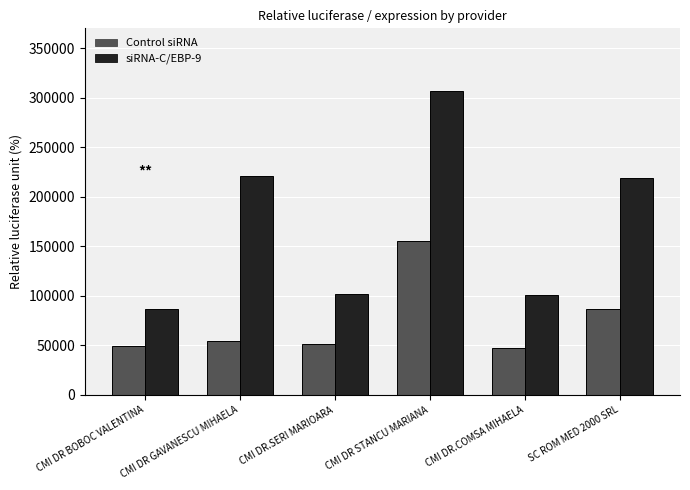

What is the label of the 5th bar from the left?

CMI DR.COMSA MIHAELA